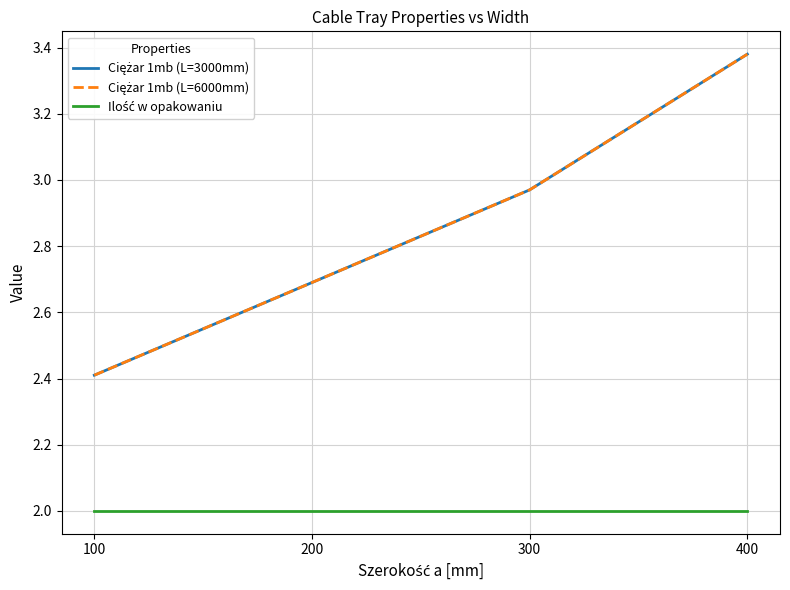

Does the chart have visible grid lines?

Yes